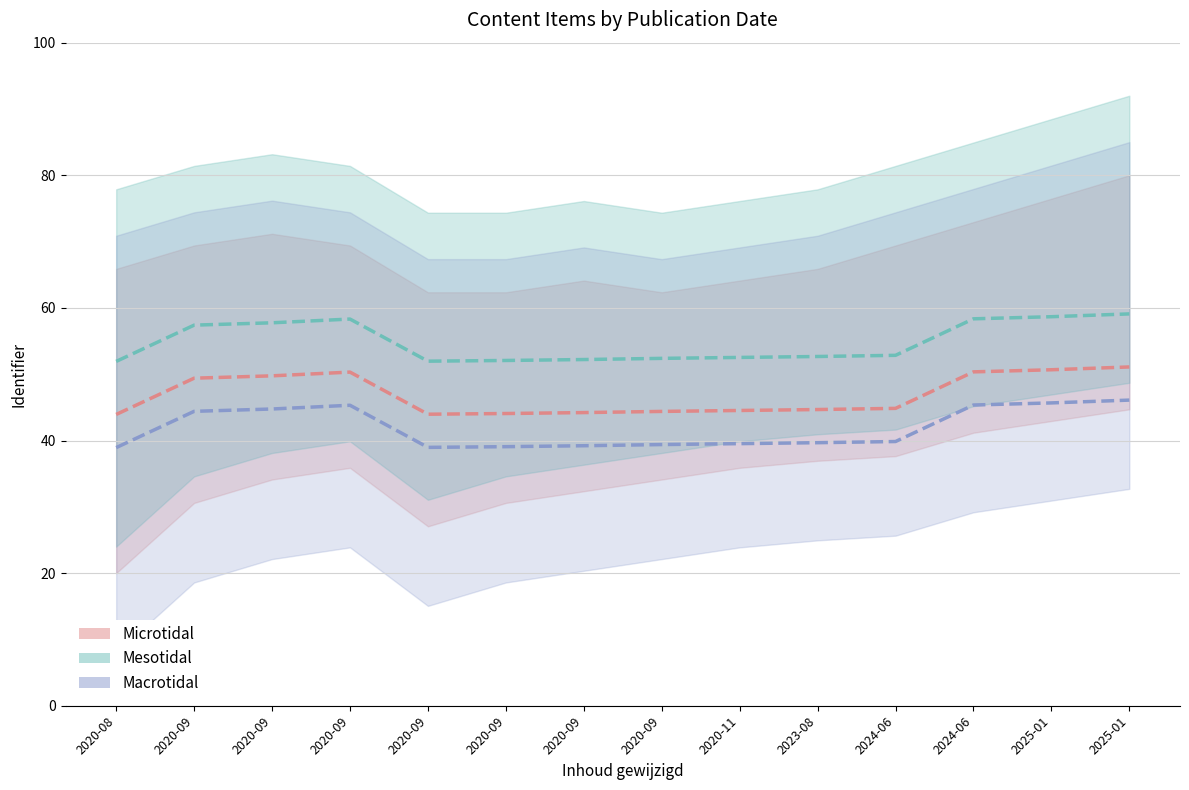

Rank the categories by Mesotidal value from highest to lowest.

2025-01, 2025-01, 2024-06, 2020-09, 2020-09, 2020-09, 2024-06, 2023-08, 2020-11, 2020-09, 2020-09, 2020-09, 2020-09, 2020-08